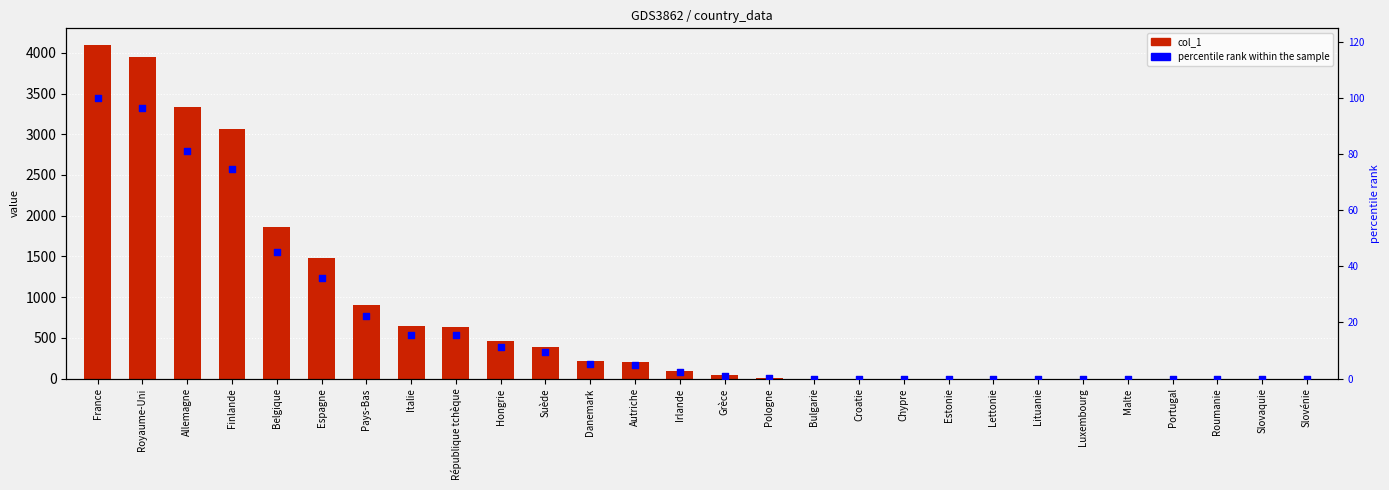

Which series has the widest spread of Y values?

col_1